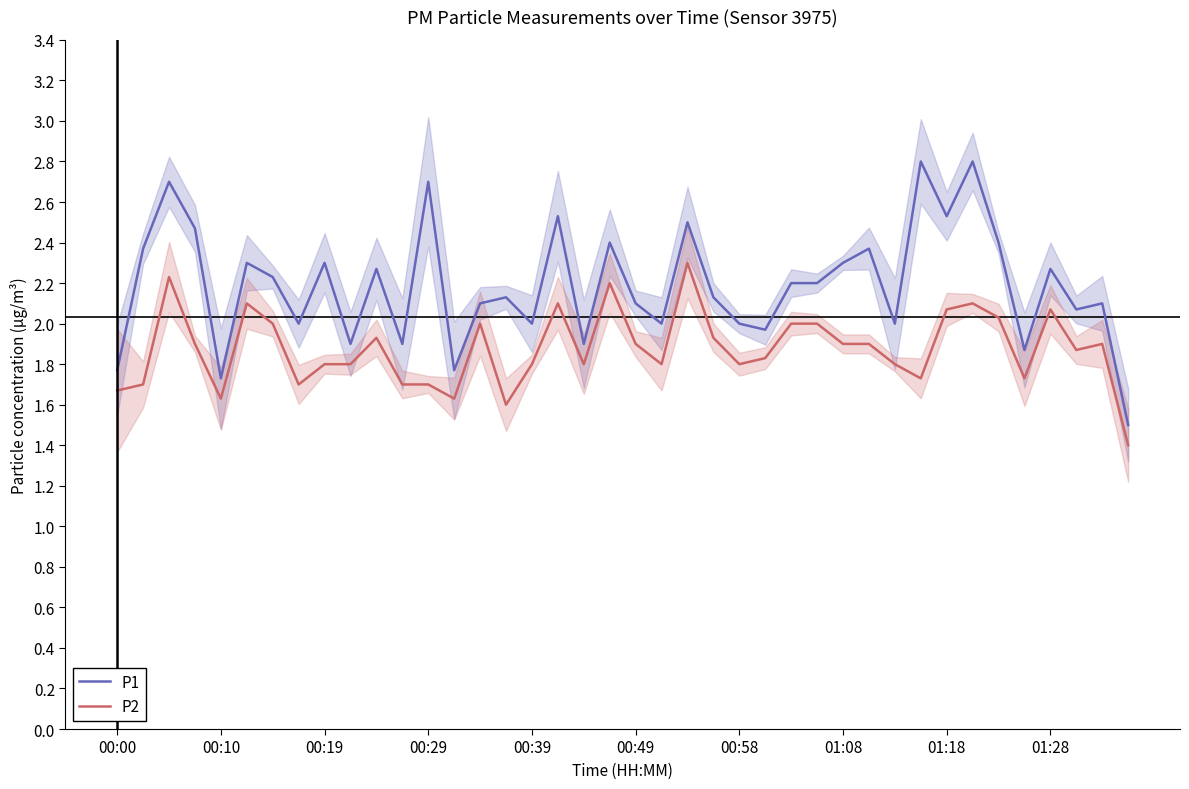

What is the minimum value for P2?

1.4